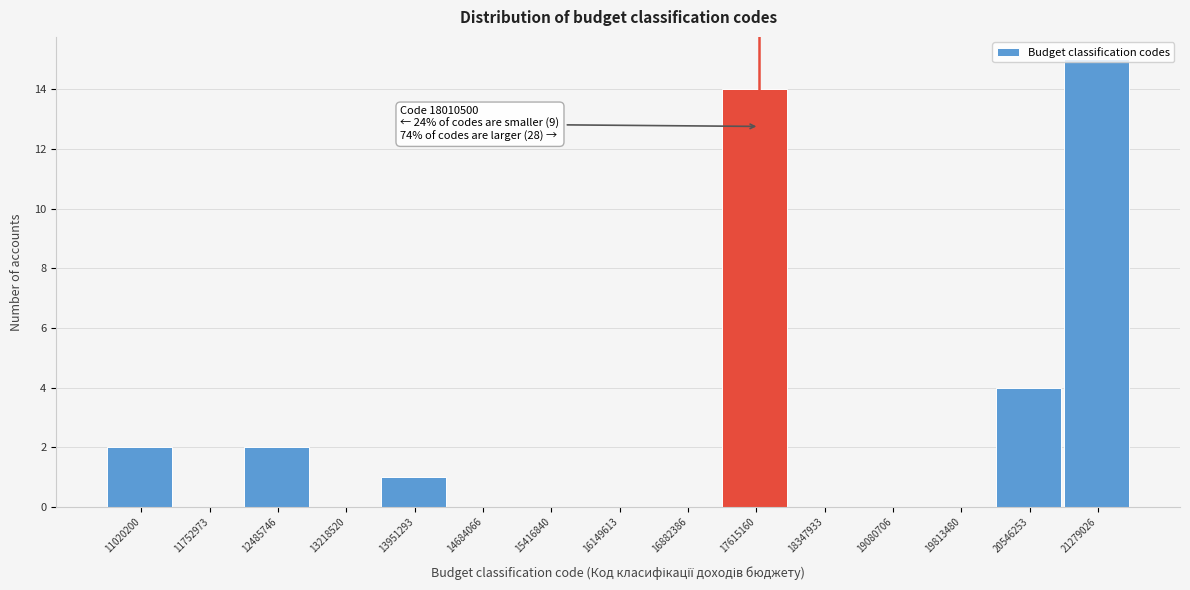

At which category does the chart reach its peak across all series?

21279026